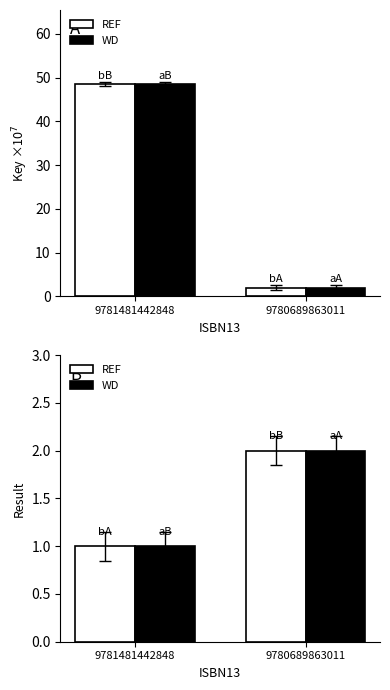

Is the value of WD at 9781481442848 greater than the value of REF at 9780689863011?

No